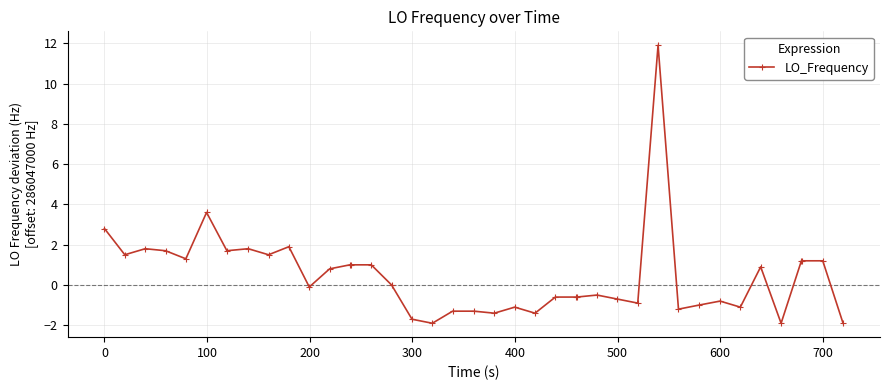

What is the sum of all values?

17.8